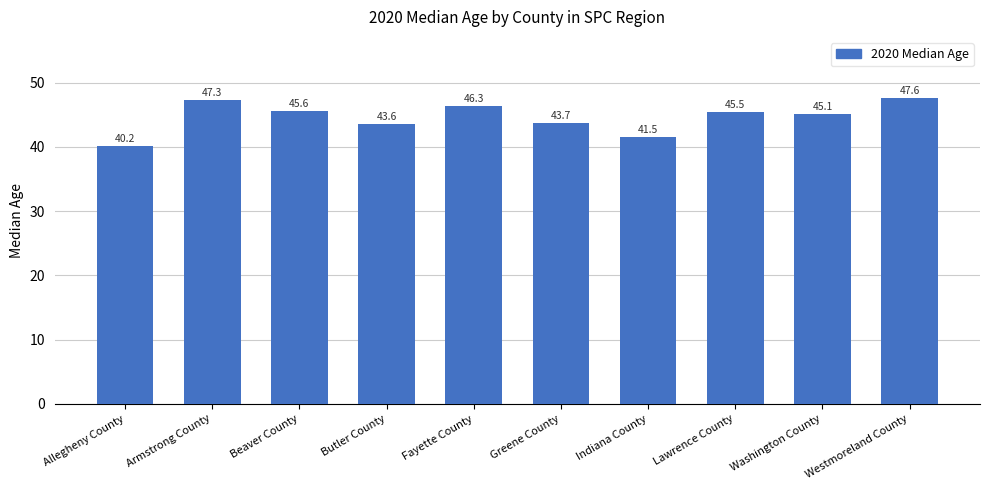

What is the label of the 8th bar from the left?

Lawrence County